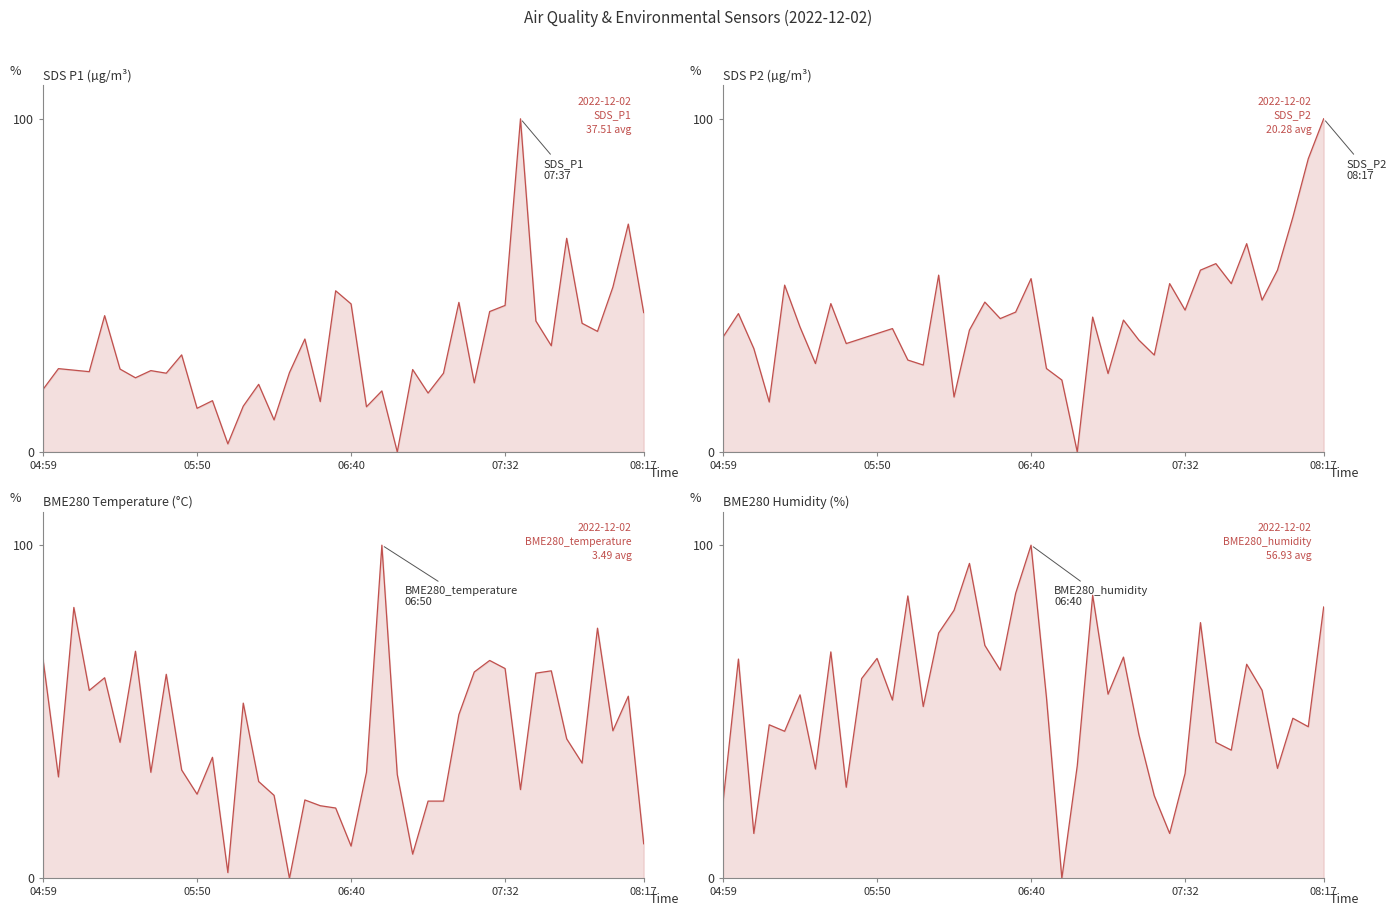

Count the number of categories in the chart.

40